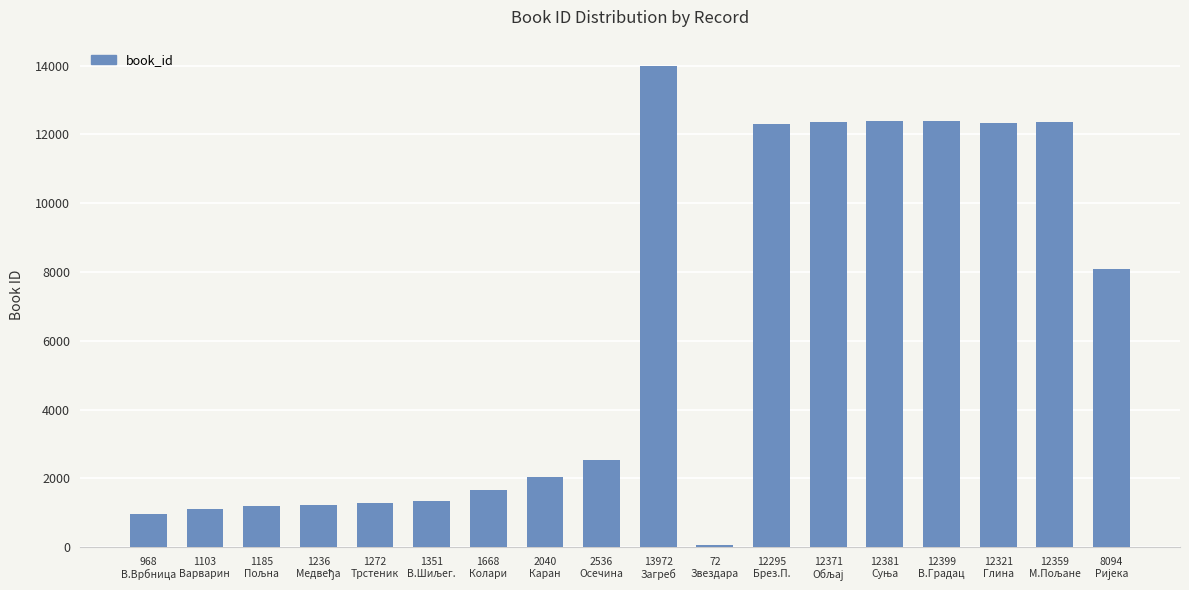

How many categories are shown in the chart?

18